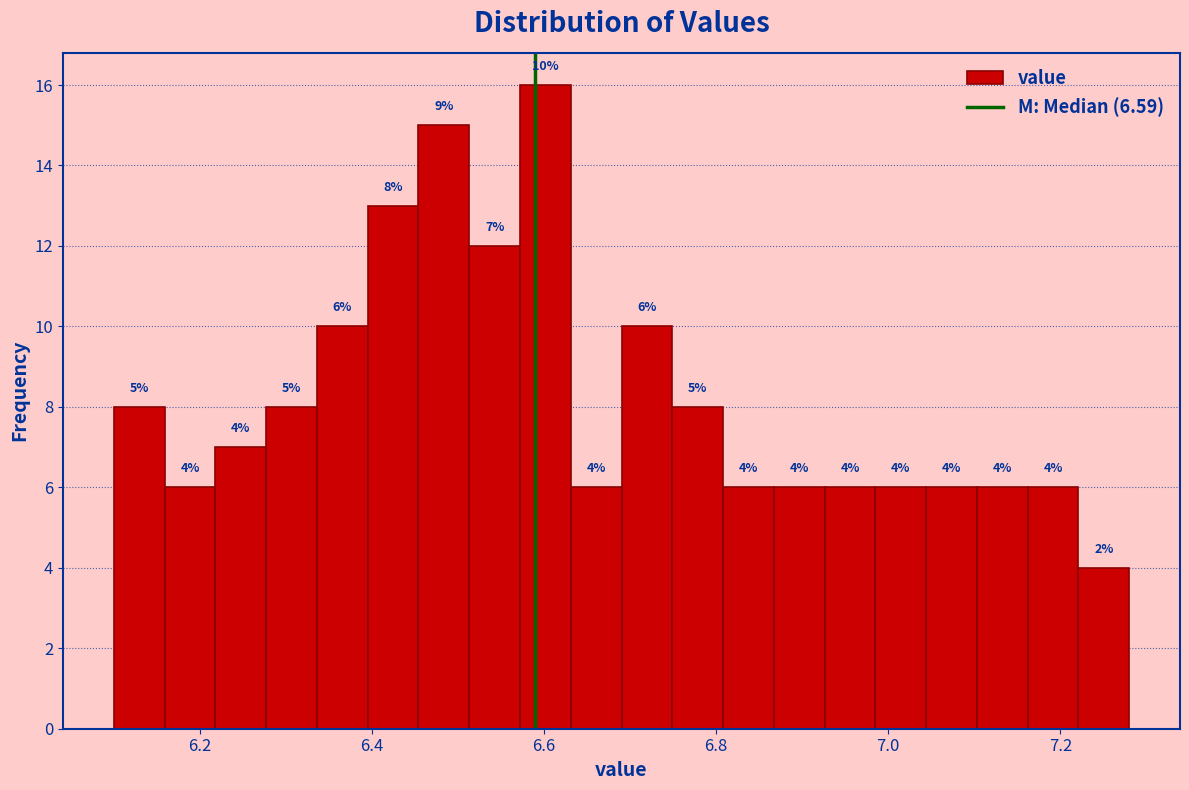

Around what value on the x-axis is the tallest bar? Give the approximate position of its centre, as read against the axis.

6.60